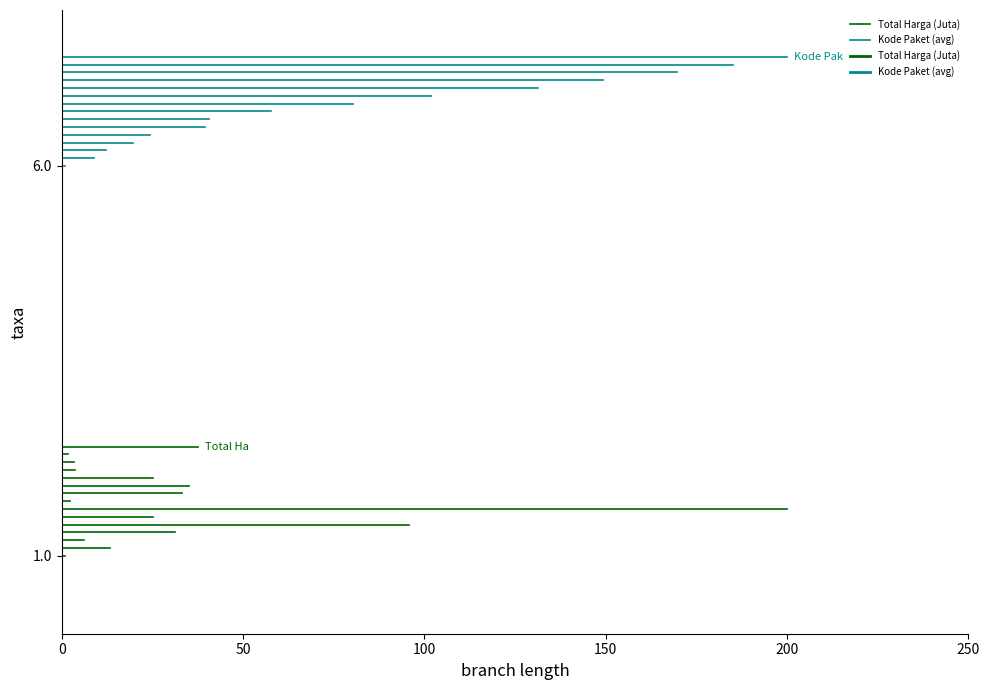

Is it true that Kode Paket (avg) equals 6 at 50?

True